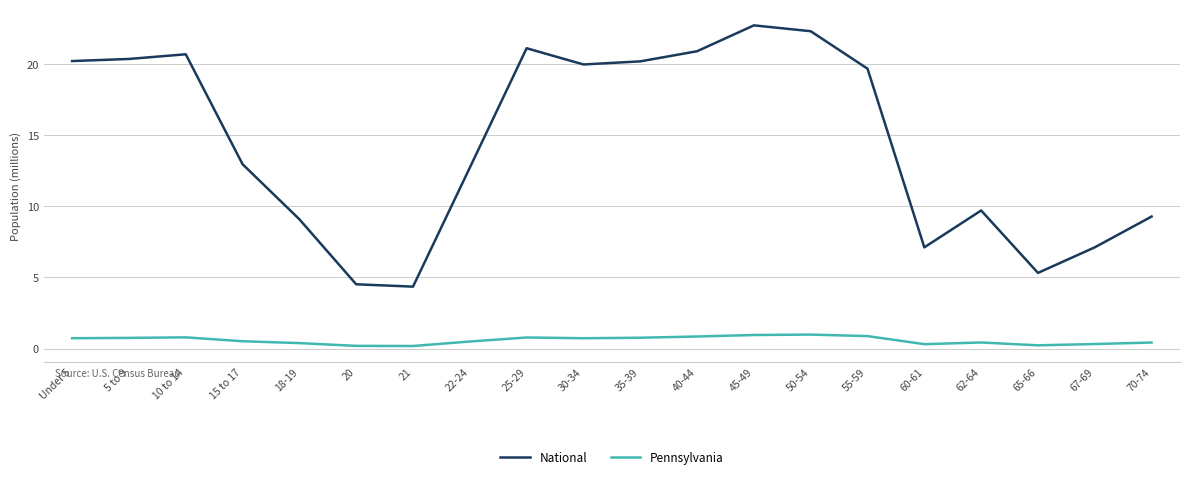

What is the difference between the maximum and minimum values in the National series?

18.4